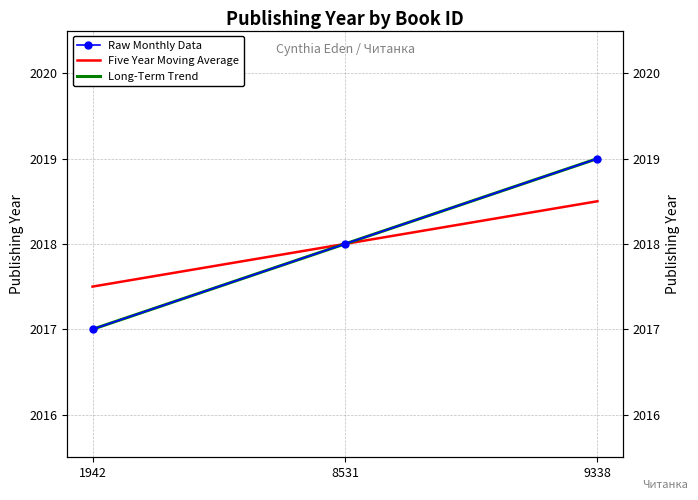

What is the difference between the maximum and minimum values?

2